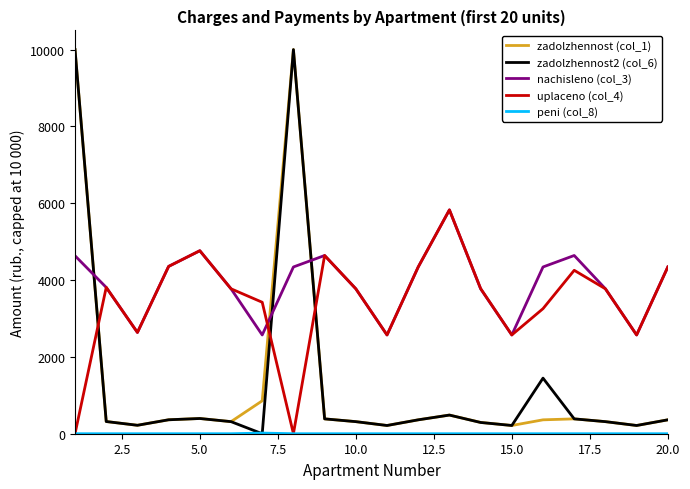

What is the difference between the maximum and second lowest values in the nachisleno (col_3) series?

3256.0